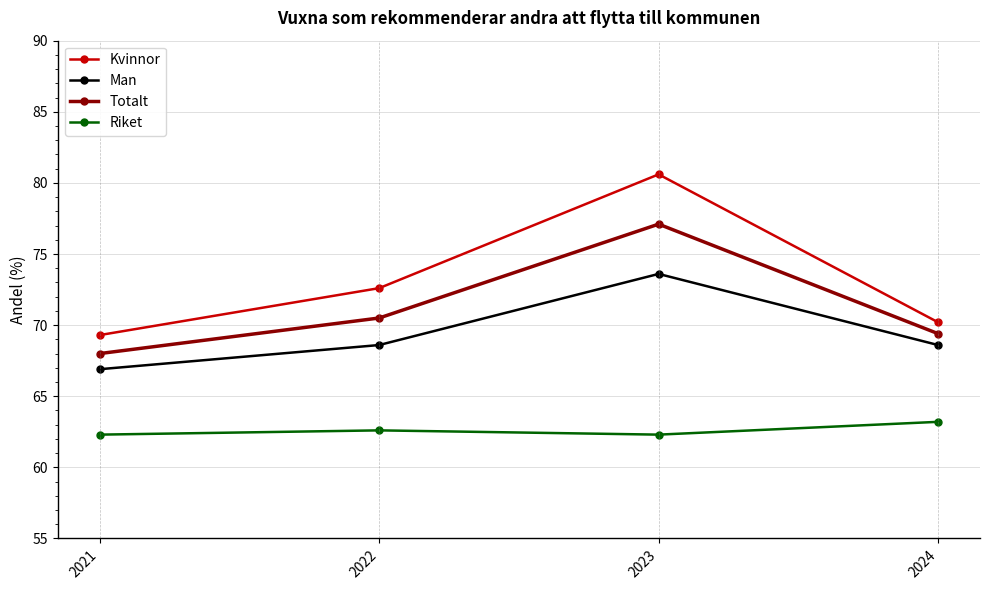

What is the average value of the Kvinnor series?

73.2